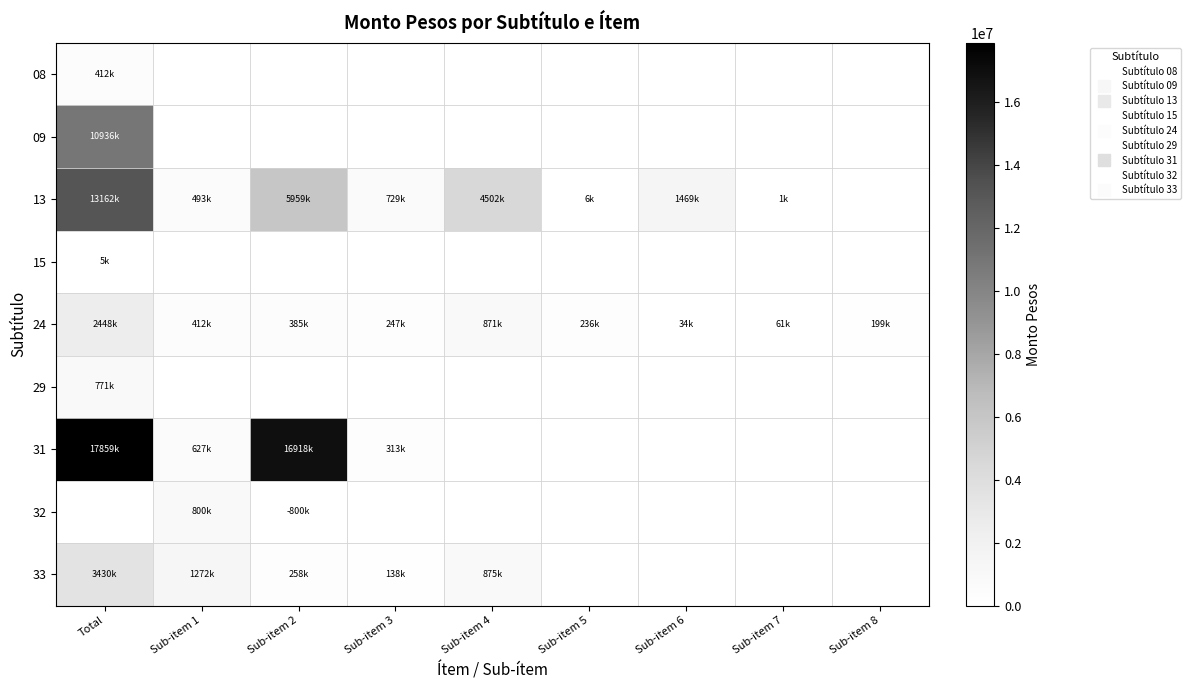

At how many categories does at least one series exceed 9644335?

2